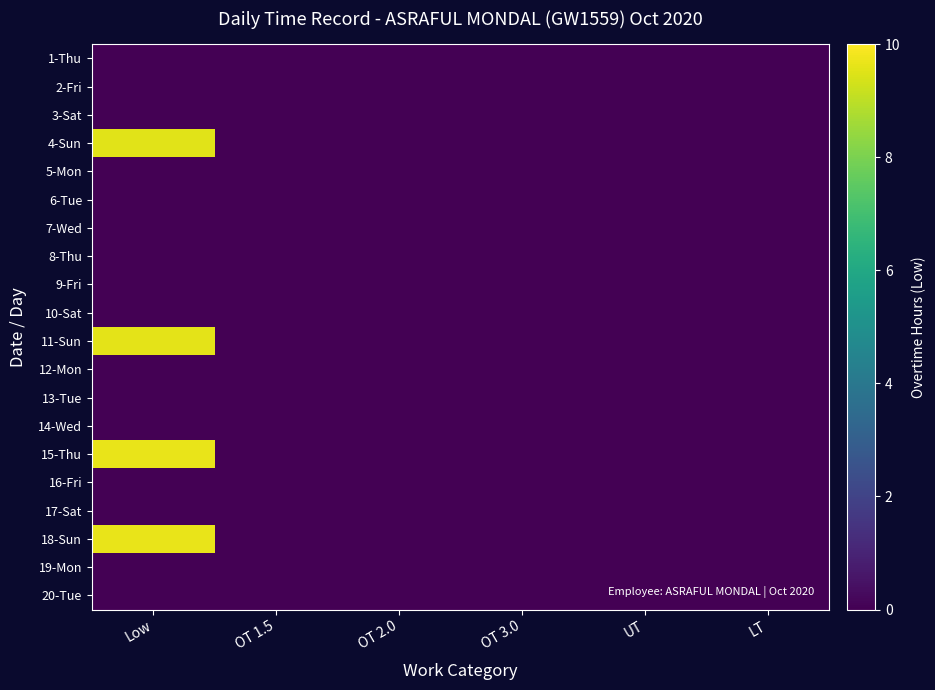

At which category is the sum across all series the highest?

Low